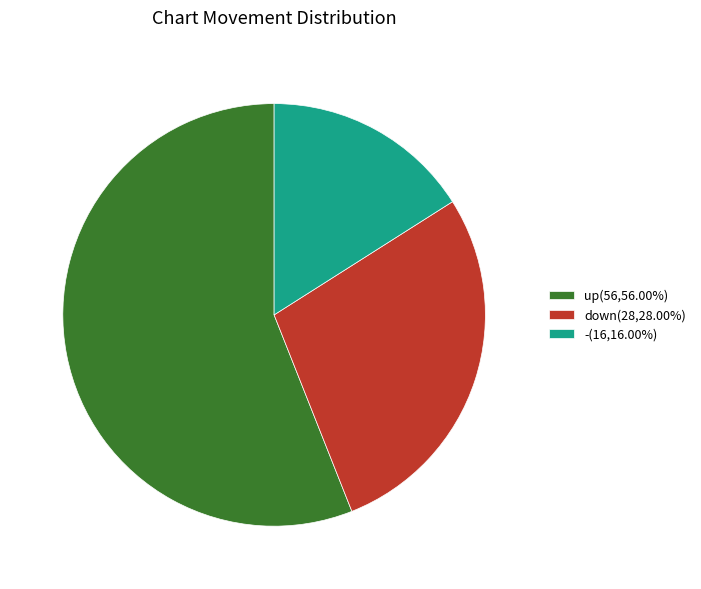

Which has a higher value, down or -?

down